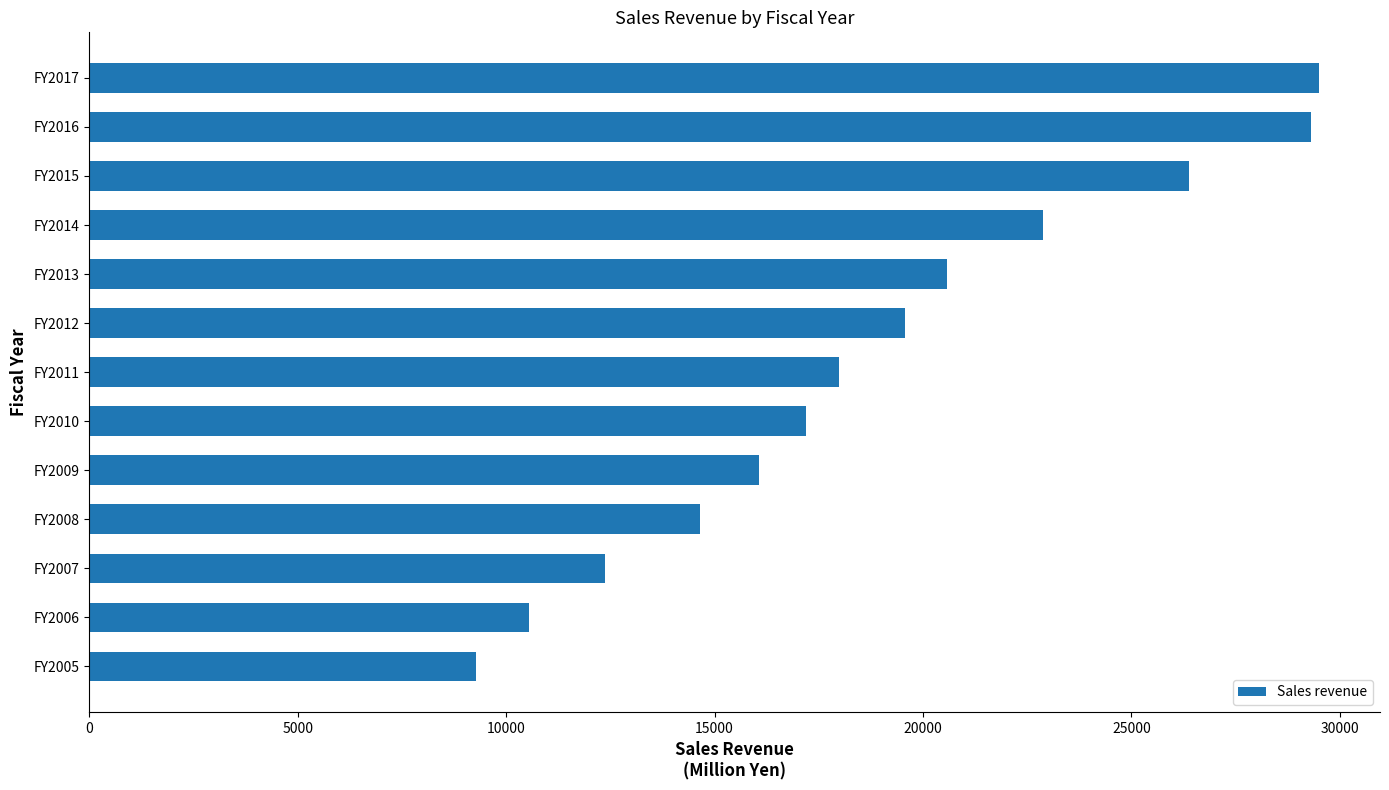

What is the ratio of the value at FY2007 to the value at FY2013?

0.6